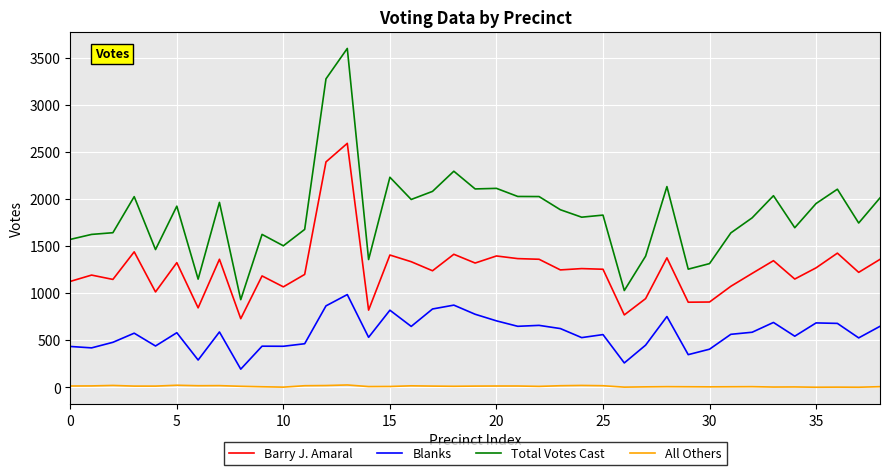

What is the highest value of the Total Votes Cast series?

3598